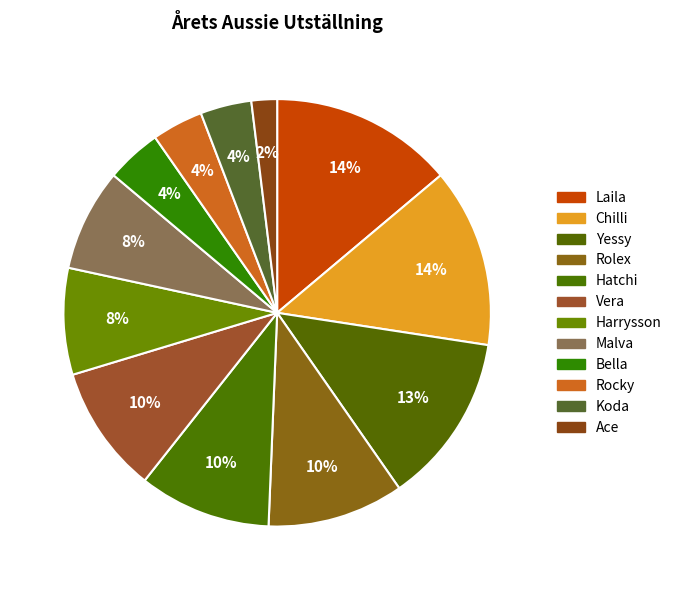

To the nearest percent, what is the average slice percentage?

8%